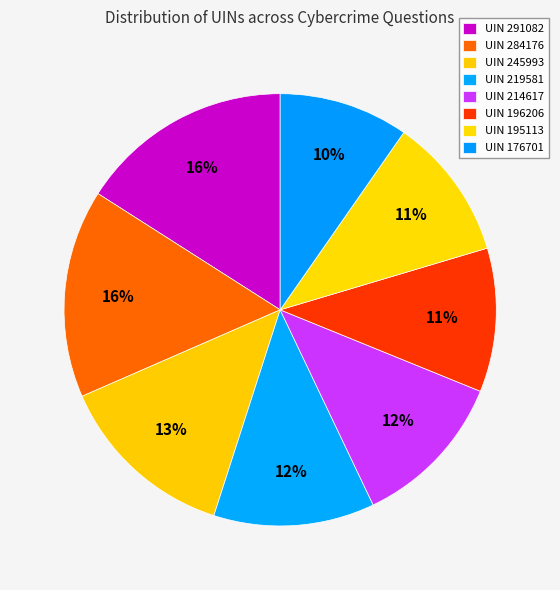

Which category has the smallest portion of the pie?

176701